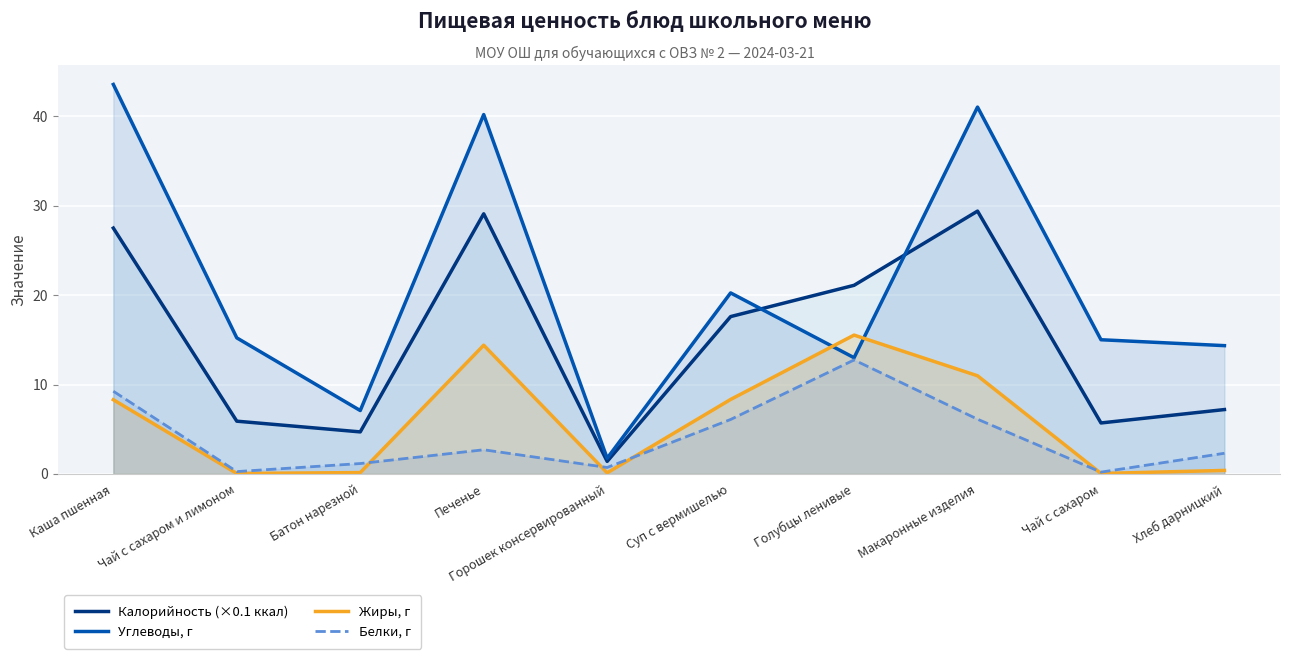

What is the sum of all Калорийность (×0.1 ккал) values?

149.6